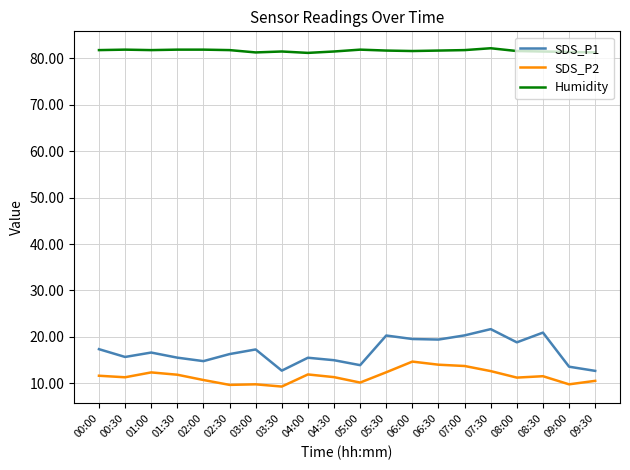

What is the sum of all Humidity values?

1633.3